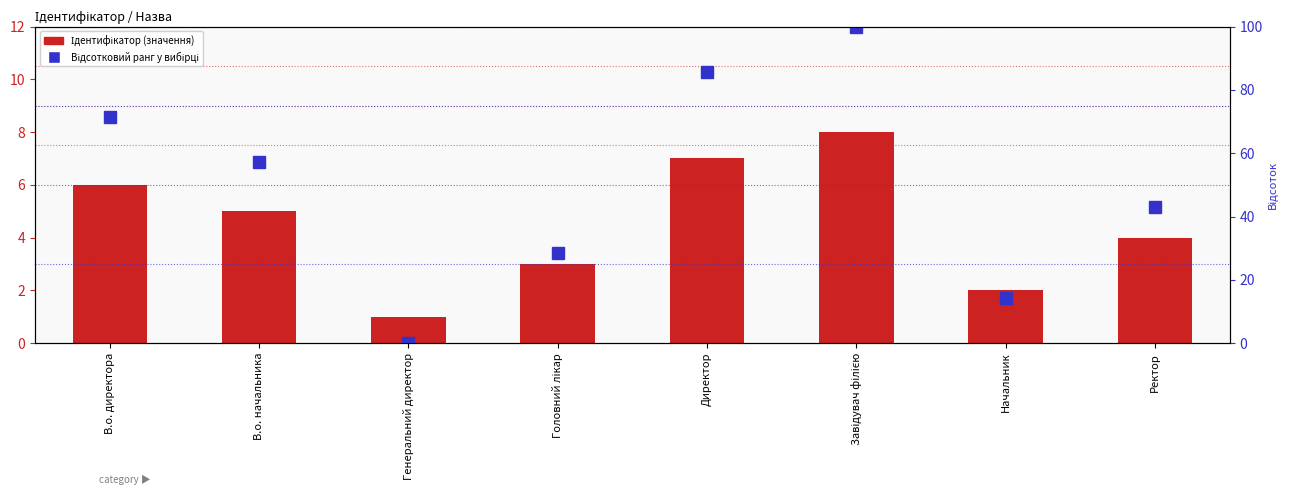

What is the total value across all series at Директор?

92.7